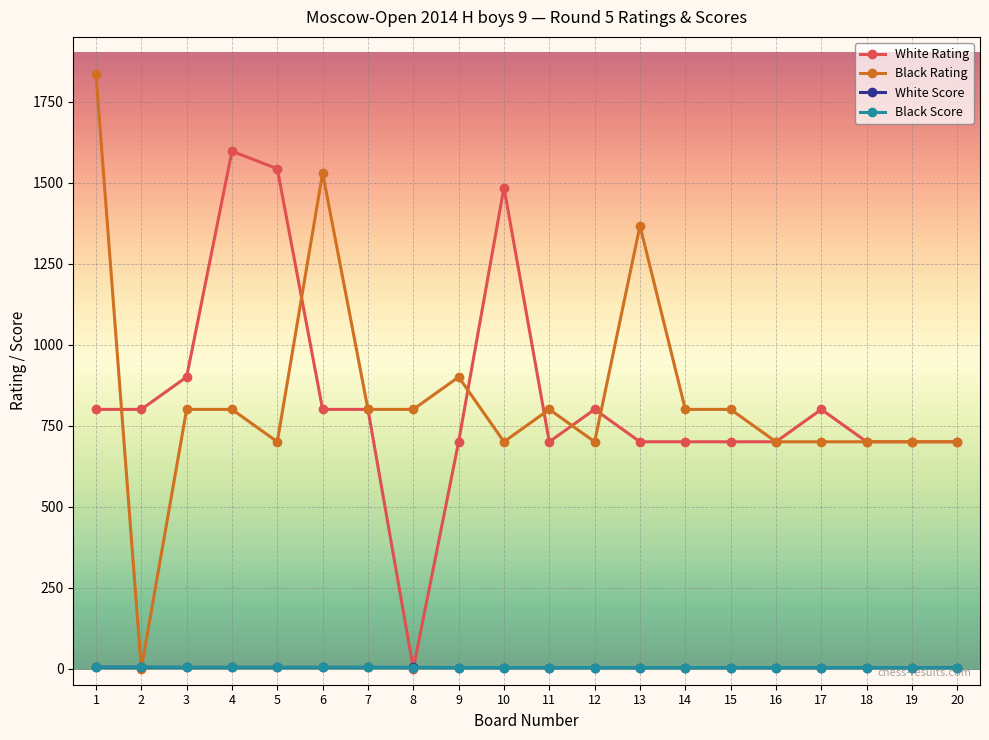

Is the value of Black Rating at 18 greater than the value of Black Score at 7?

Yes